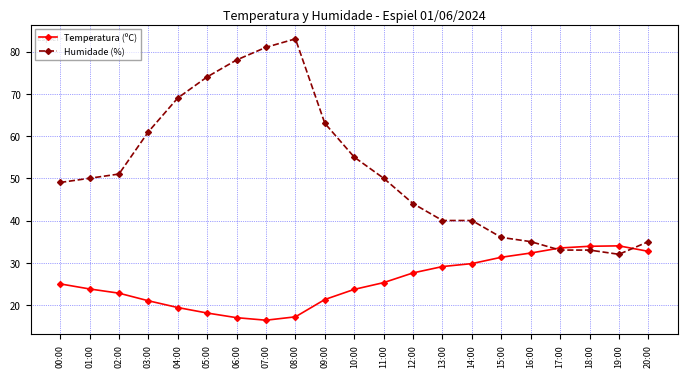

What is the value of the Humidade (%) point at the 7th from the left?

78.0